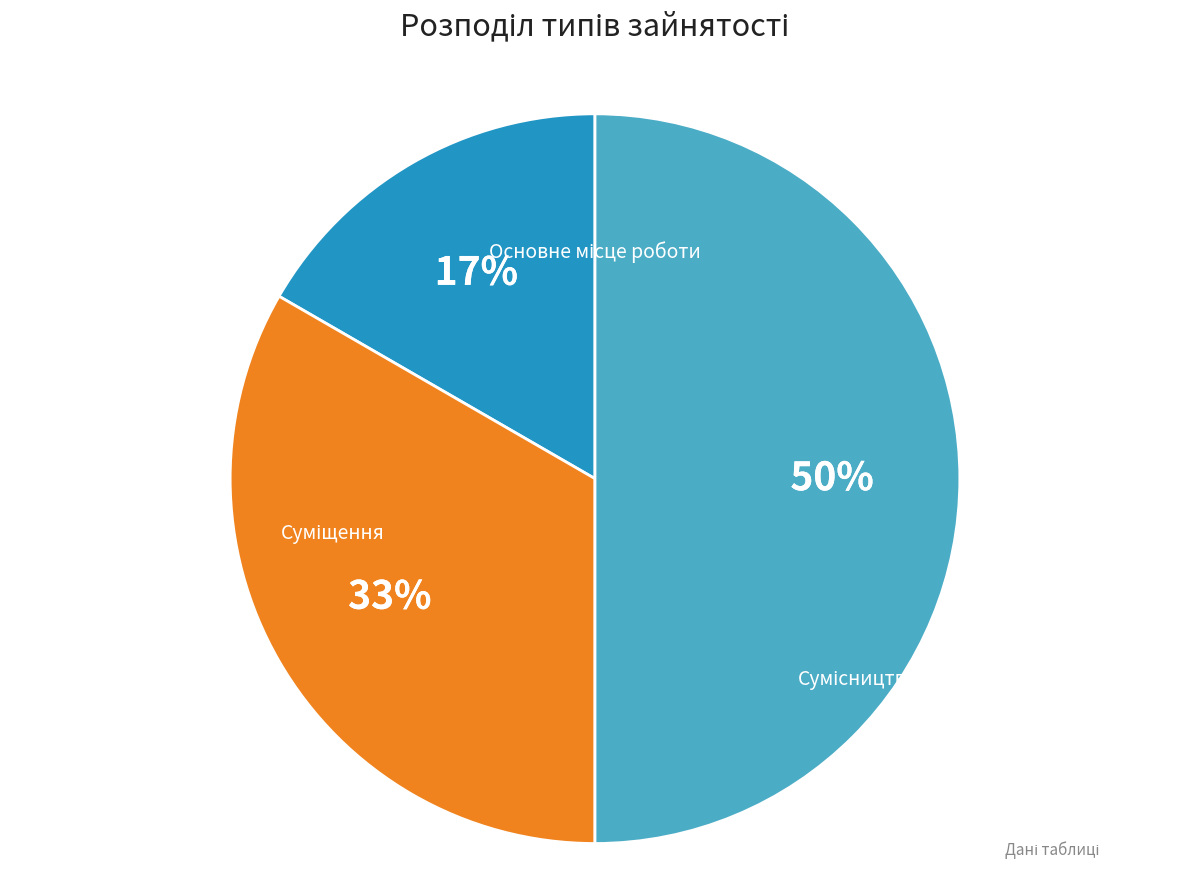

To the nearest percent, what is the difference between the largest and smallest slice percentages?

33%